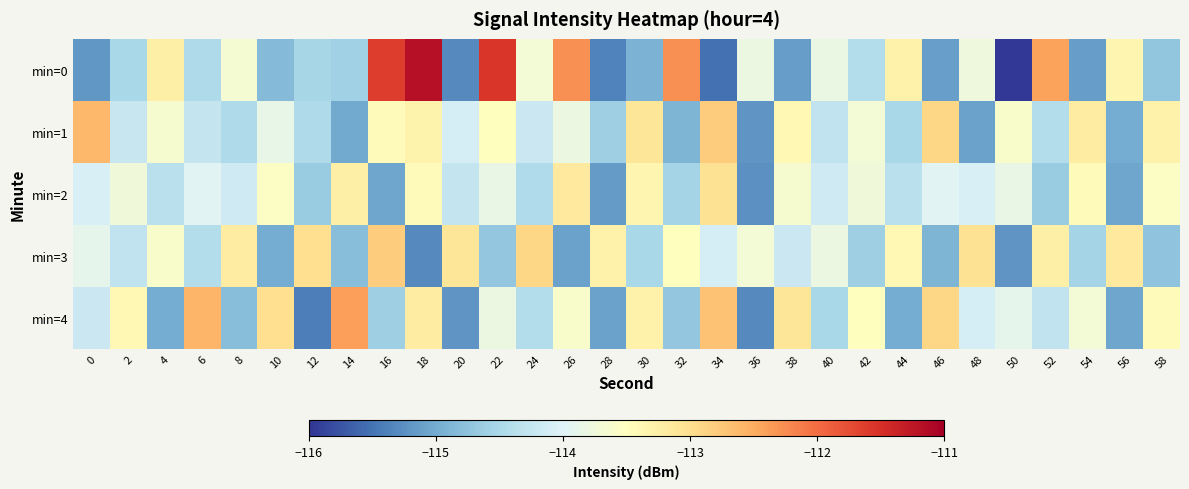

What is the total value across all series at 2?

-570.2